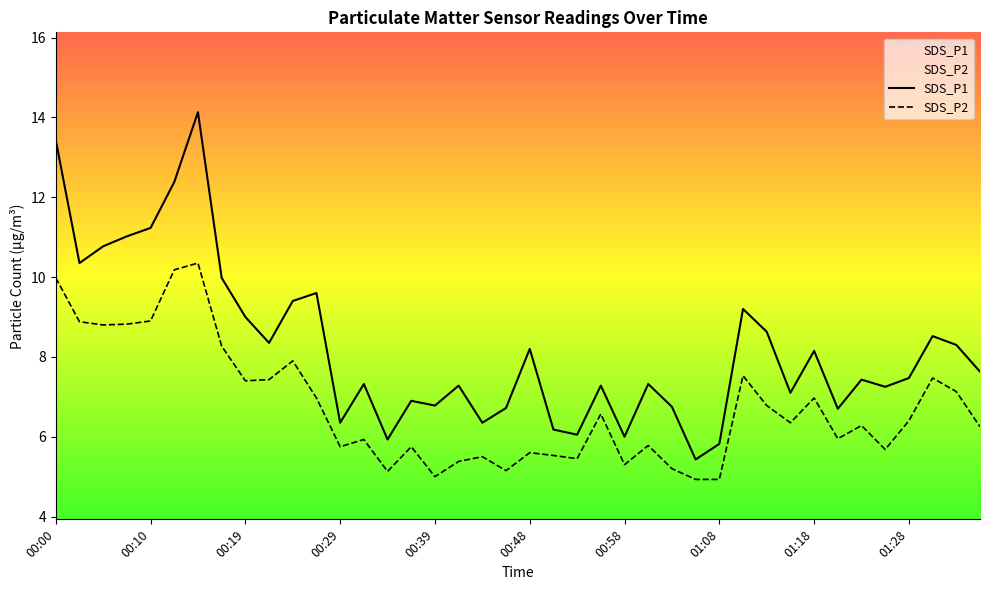

The SDS_P2 series shows 7.5 at 29. True or false?

True